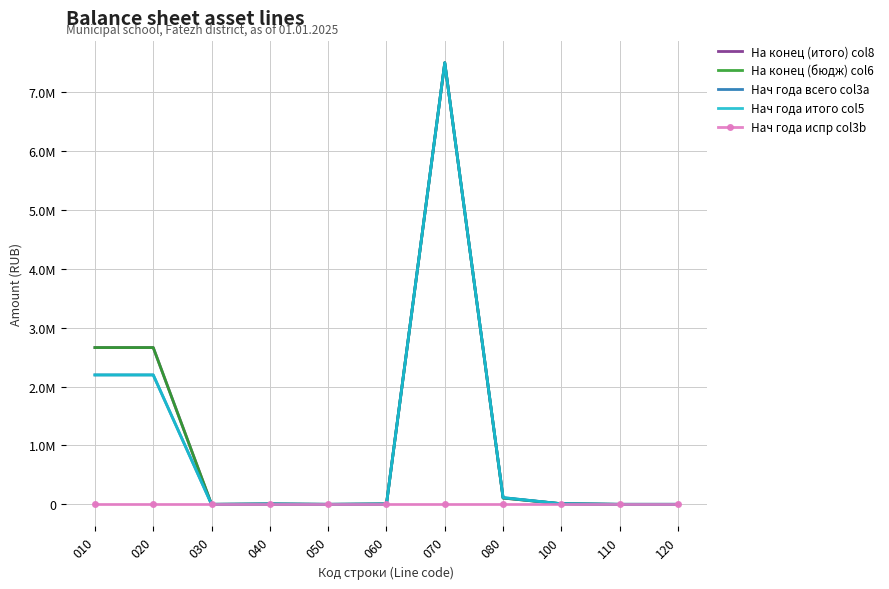

Is it true that Нач года всего col3a equals 8088.2 at 060?

False